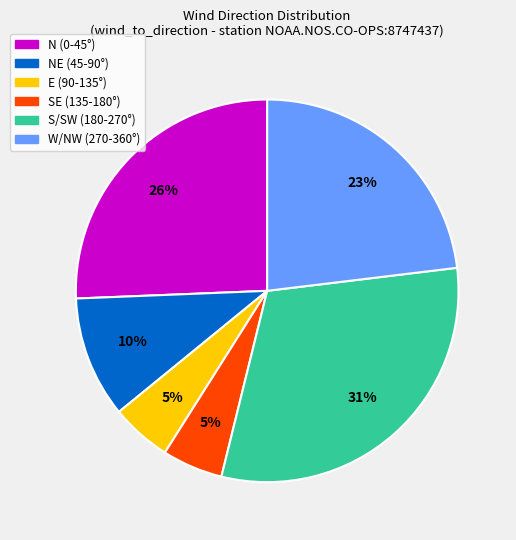

To the nearest percent, what is the average slice percentage?

17%